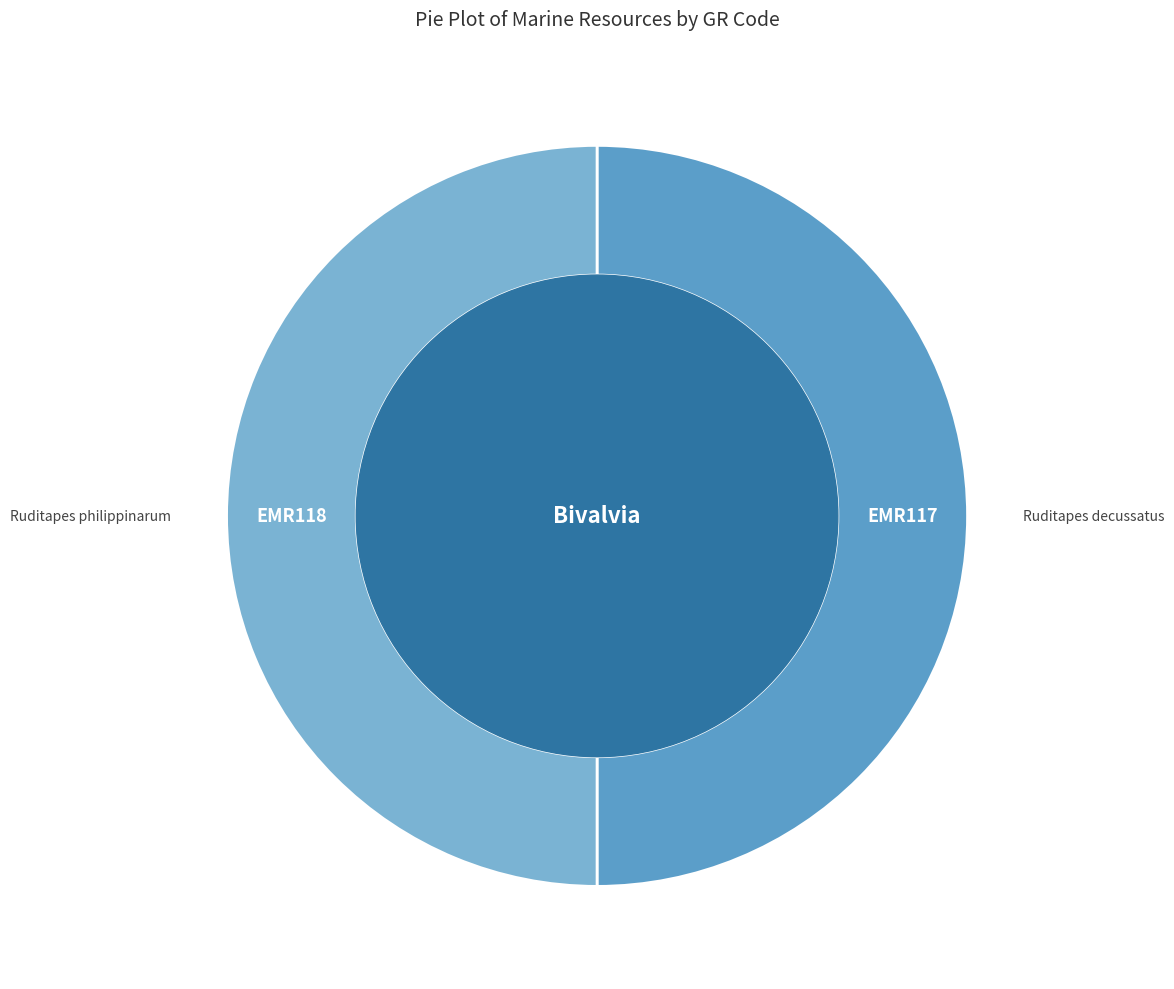

Count the number of slices in the pie.

2